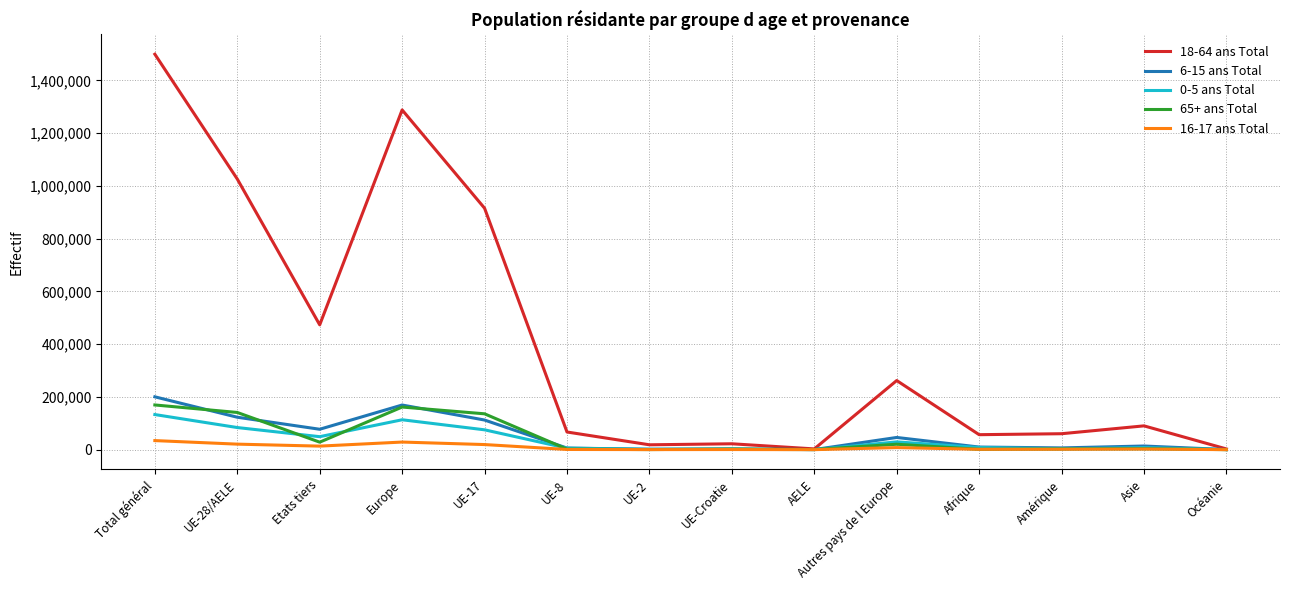

Between Total général and AELE, which series saw the biggest shift?

18-64 ans Total